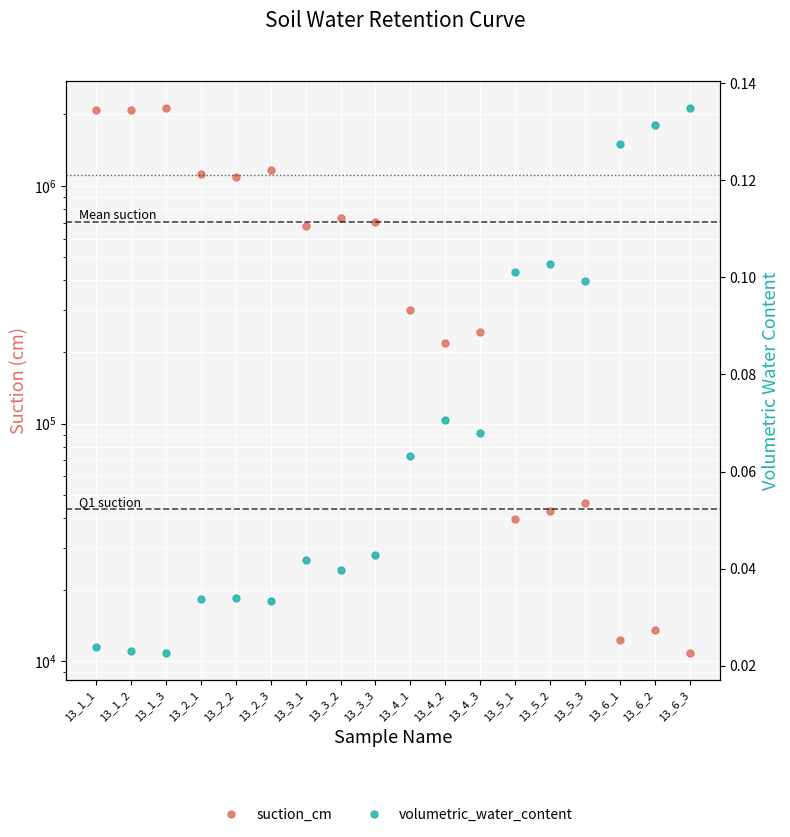

At which category does suction_cm reach its first local peak?

13_1_3